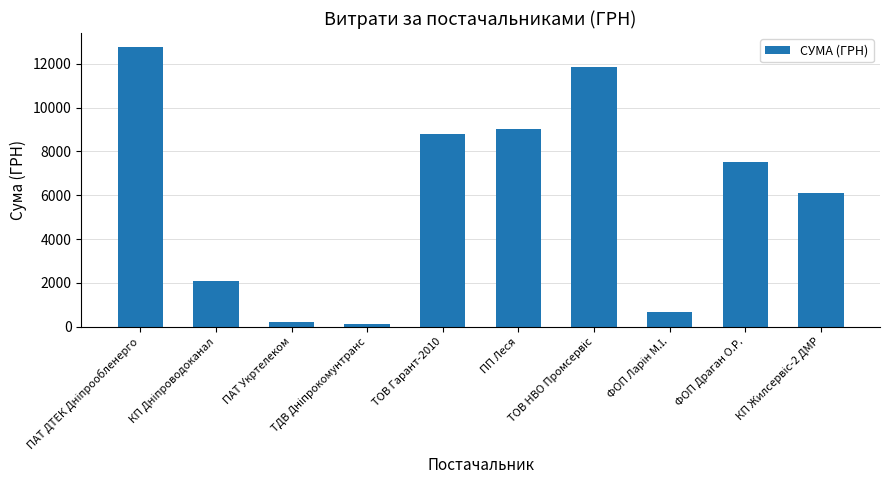

What is the greatest value displayed?

12769.3